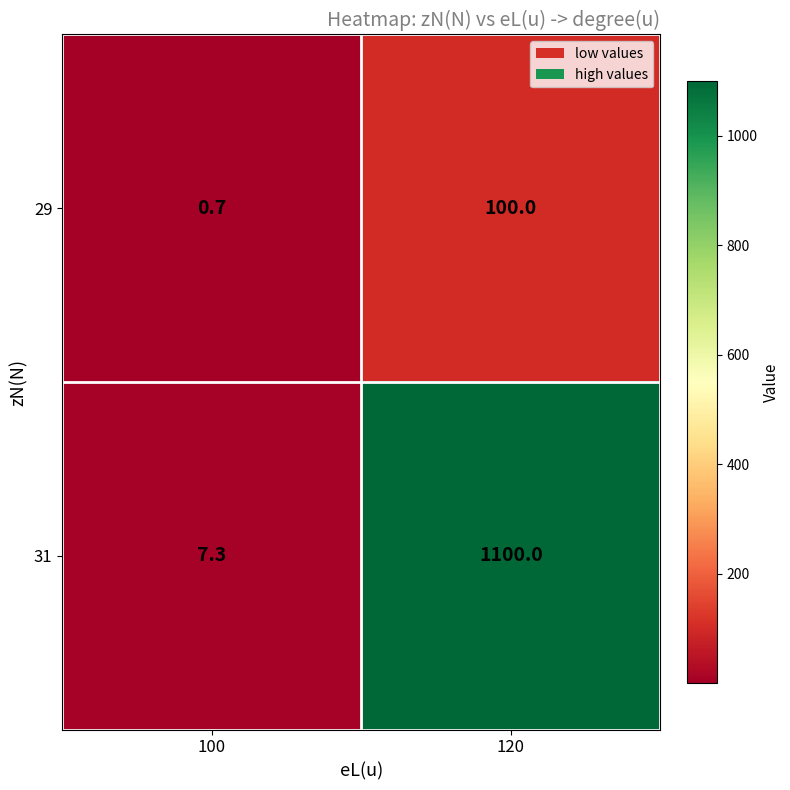

At 120, list the series in order from largest to smallest.

31, 29